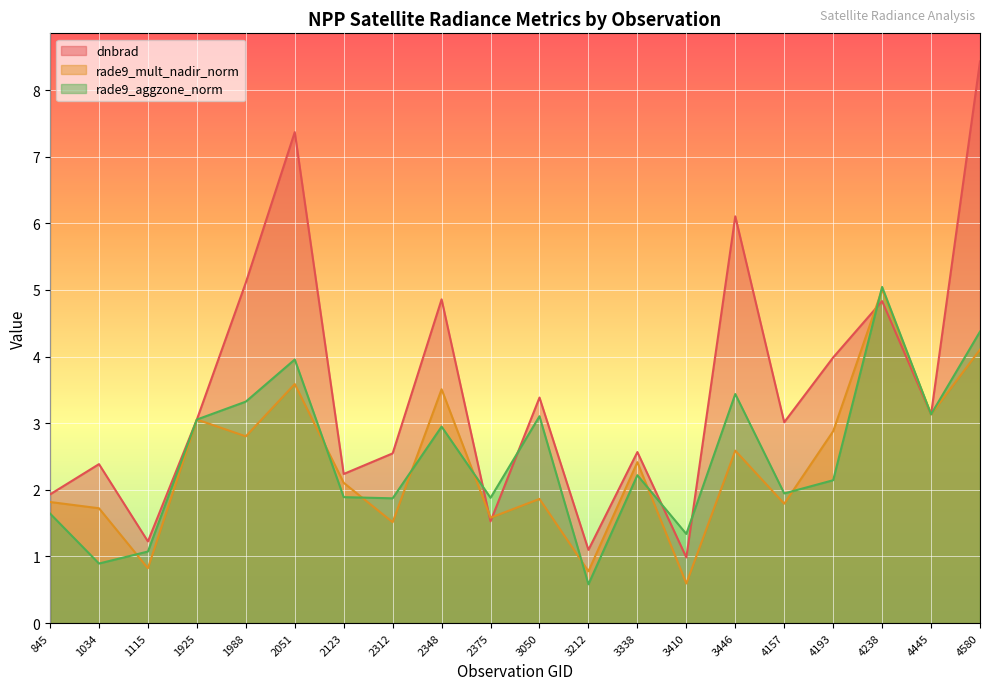

How many intersections are there between dnbrad and rade9_aggzone_norm?

6